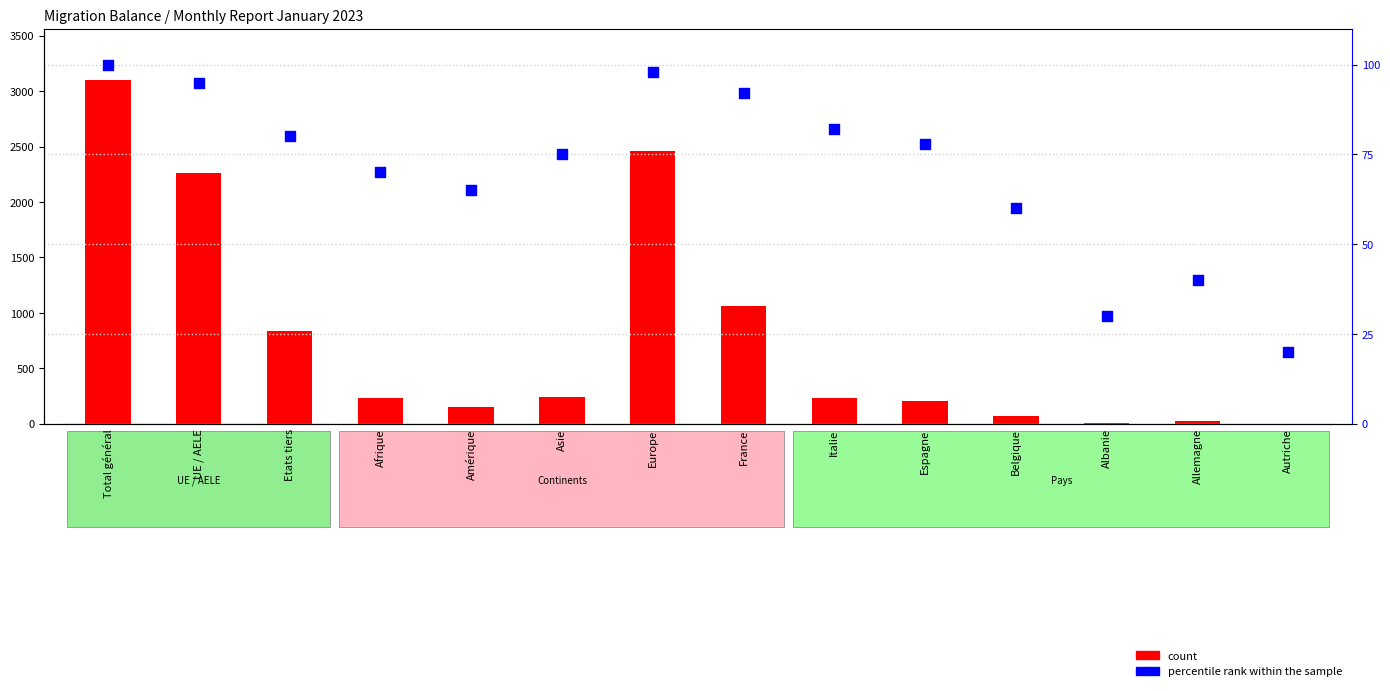

What are all the series names shown in the legend?

count, percentile rank within the sample